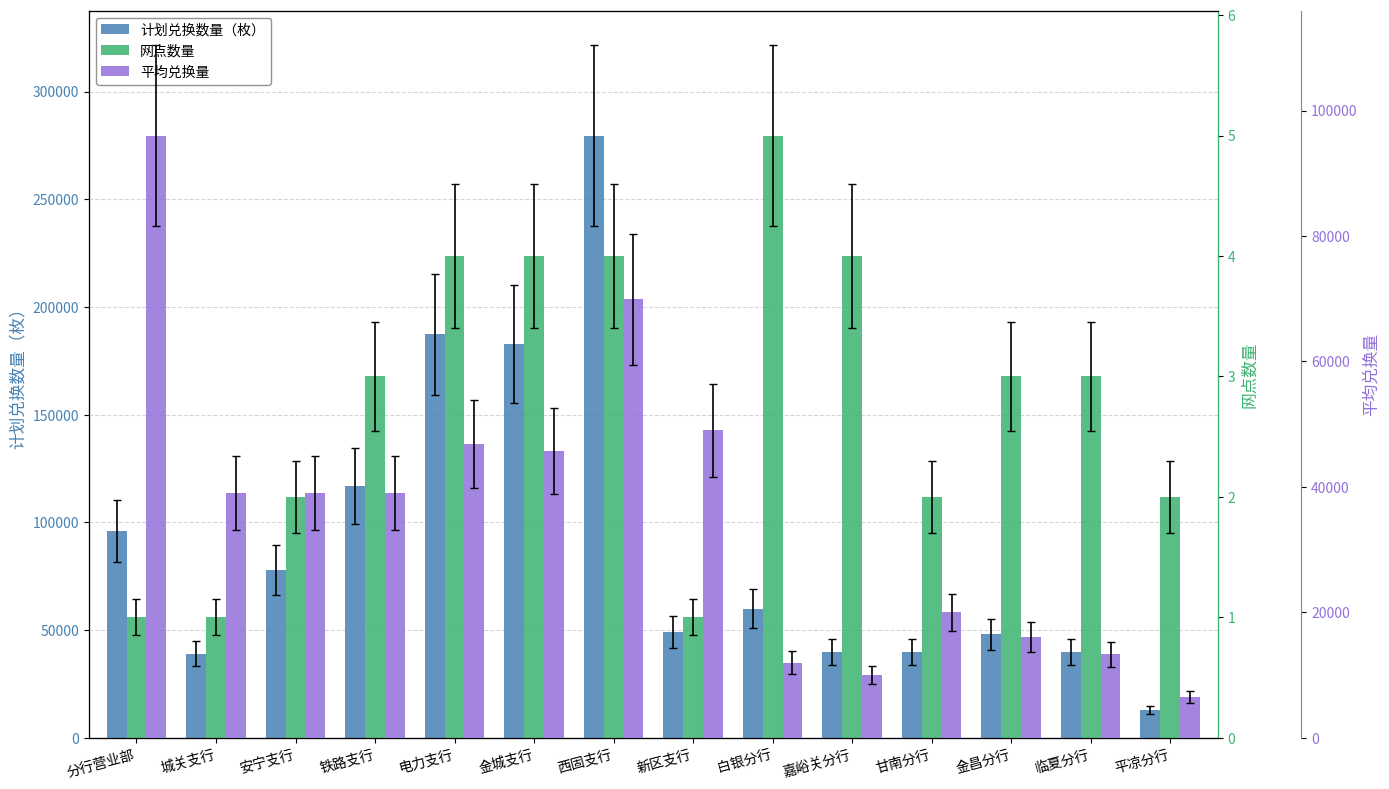

Reading left to right, transcribe all the data shown in this chart.

计划兑换数量（枚）: 96000	39000	78000	117000	187400	183000	279600	49000	60000	40000	40000	48000	40000	13000
网点数量: 1	1	2	3	4	4	4	1	5	4	2	3	3	2
平均兑换量: 96000	39000	39000	39000	46850	45750	69900	49000	12000	10000	20000	16000	13333	6500